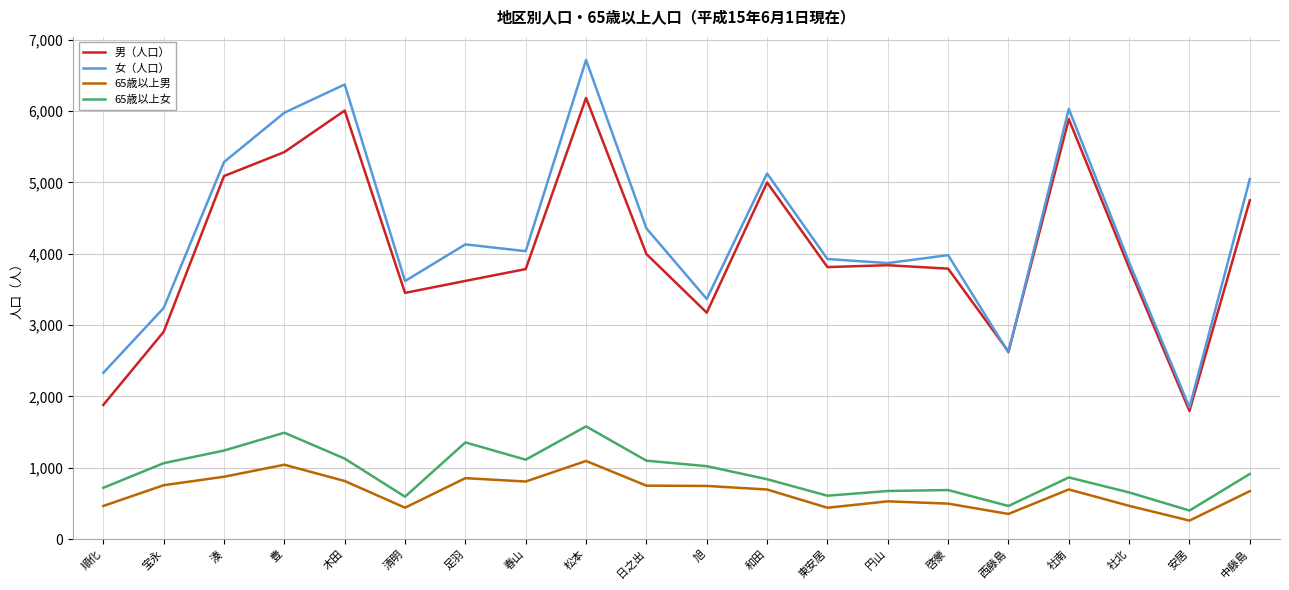

Which category has the highest value across all series?

松本